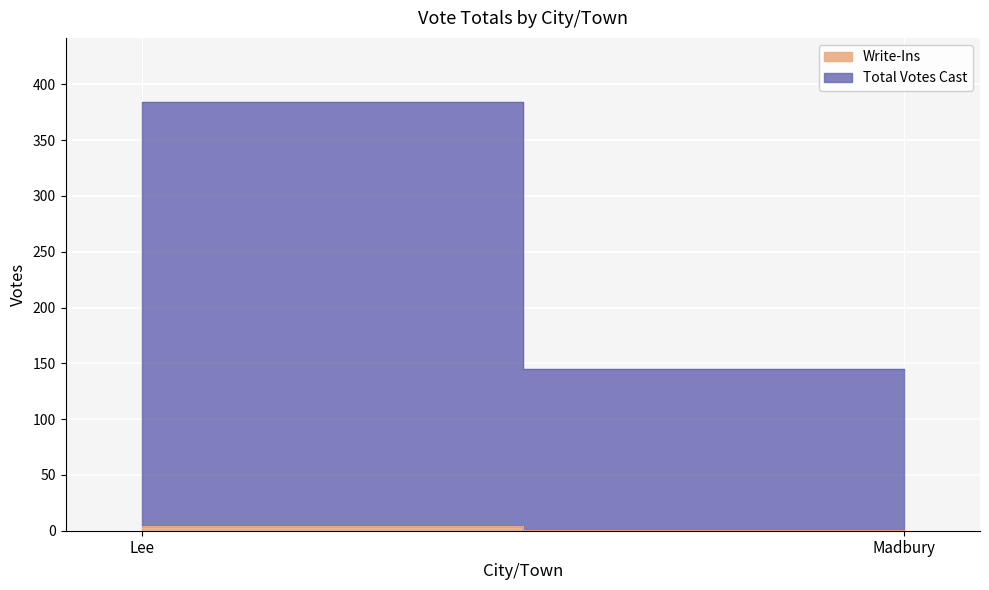

Reading left to right, transcribe all the data shown in this chart.

Write-Ins: 4	1
Total Votes Cast: 380	144